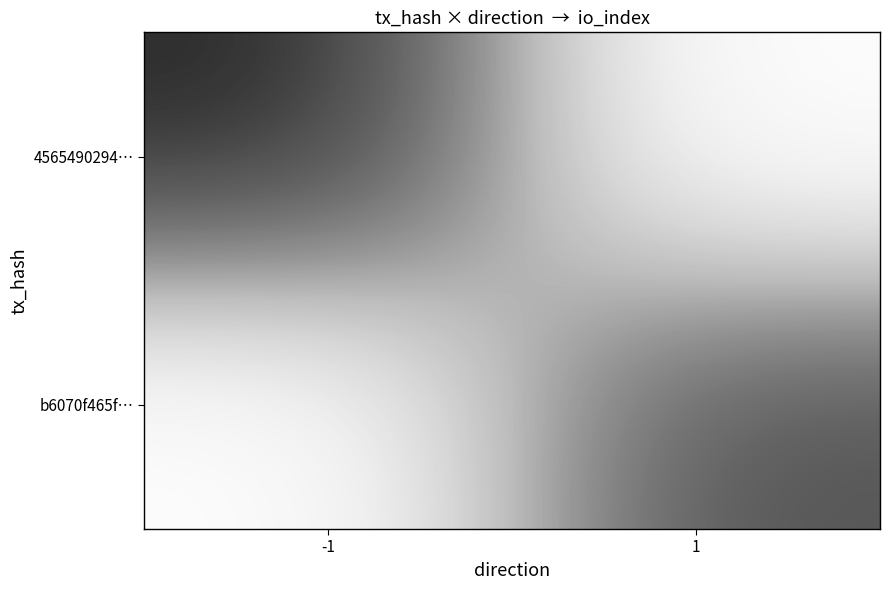

Between -1 and 1, which is larger?

-1